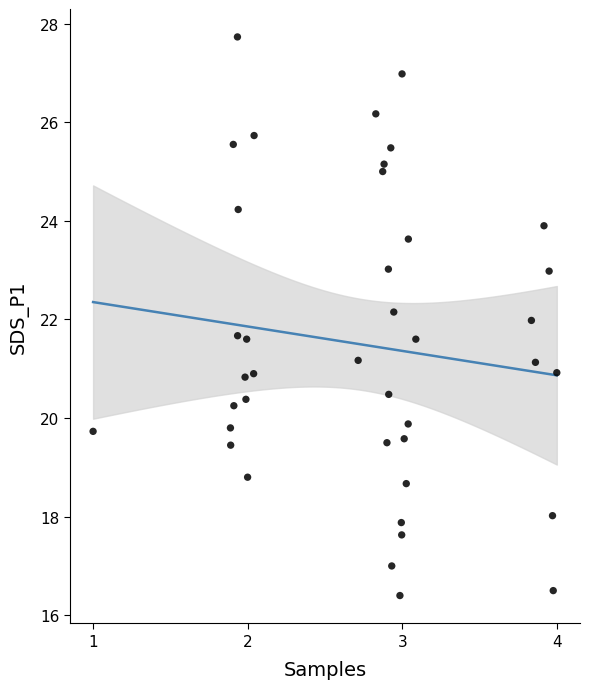

What is the range of Y values (max minus min)?

11.3